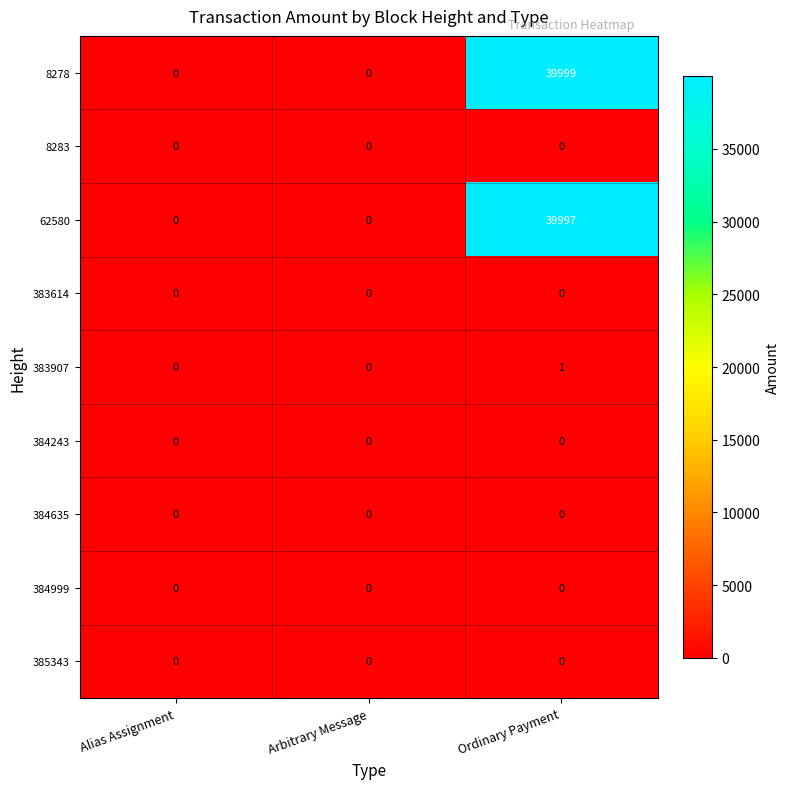

At which category is the sum across all series the highest?

Ordinary Payment